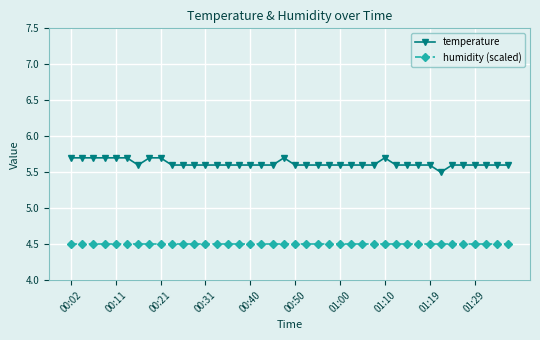

True or false: temperature and humidity (scaled) intersect in this chart.

False